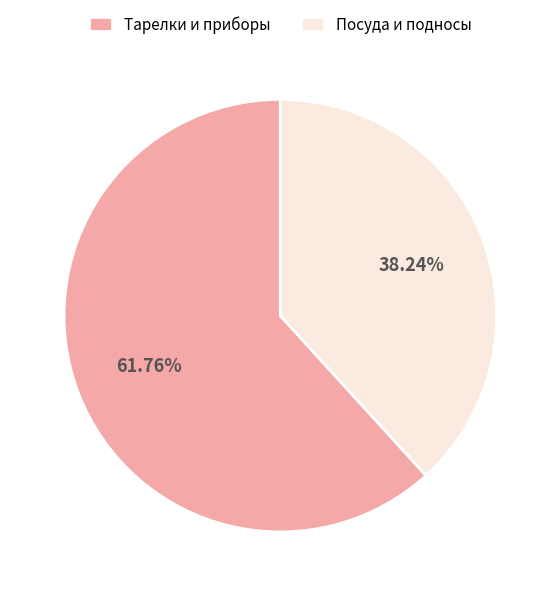

To the nearest percent, what is the average slice percentage?

50%